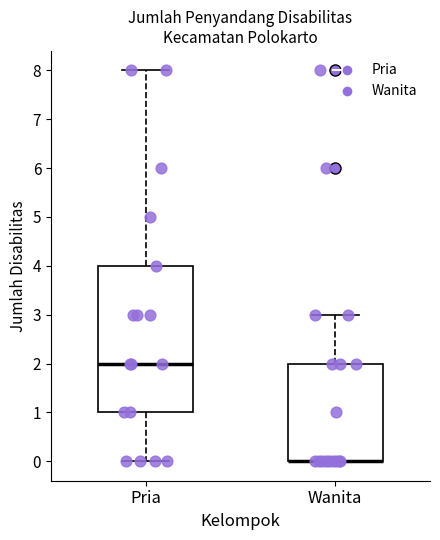

Where is the upper edge of the box for Pria on the y-axis? The values are not printed on the chart, so give them approximately, as read against the axis.

4